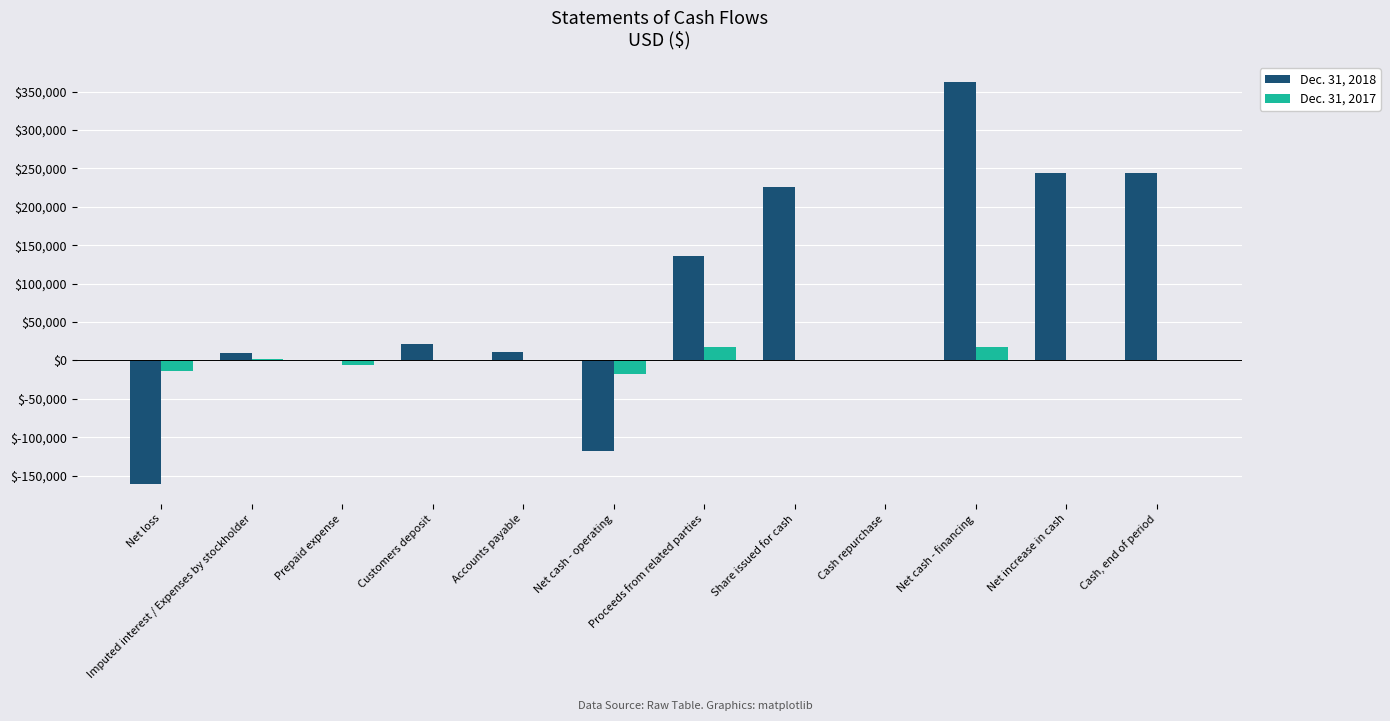

What are all the series names shown in the legend?

Dec. 31, 2018, Dec. 31, 2017